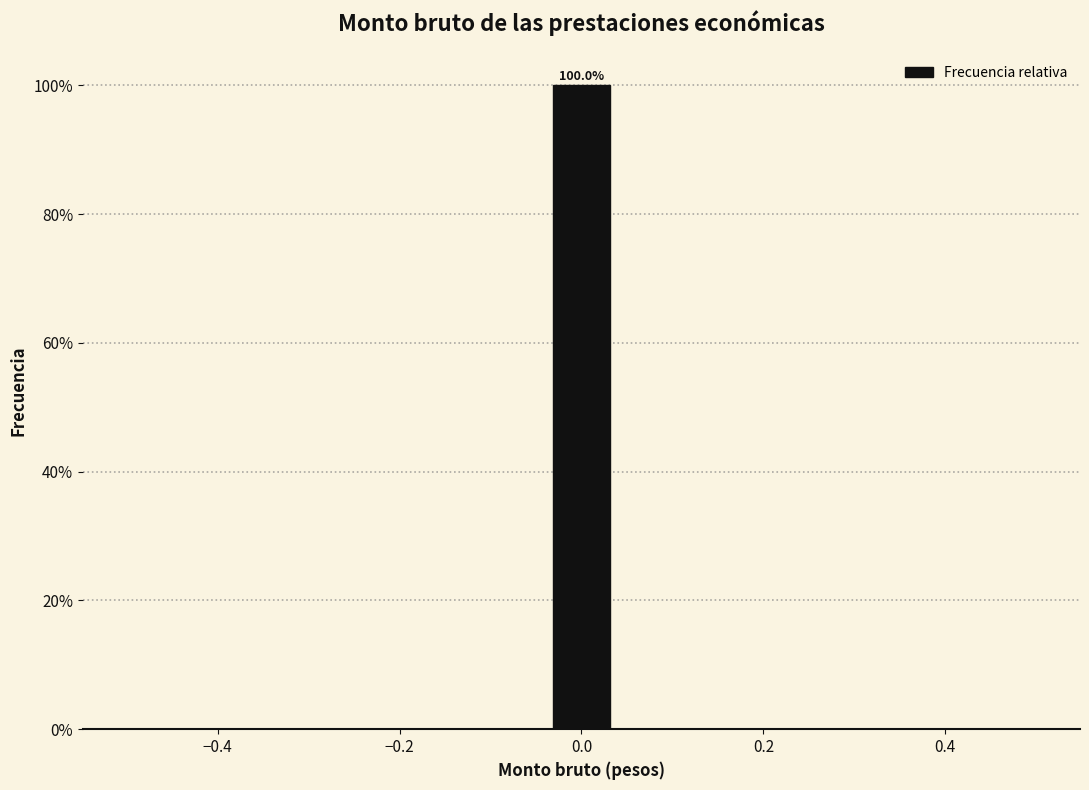

Around what value on the x-axis is the tallest bar? Give the approximate position of its centre, as read against the axis.

0.00